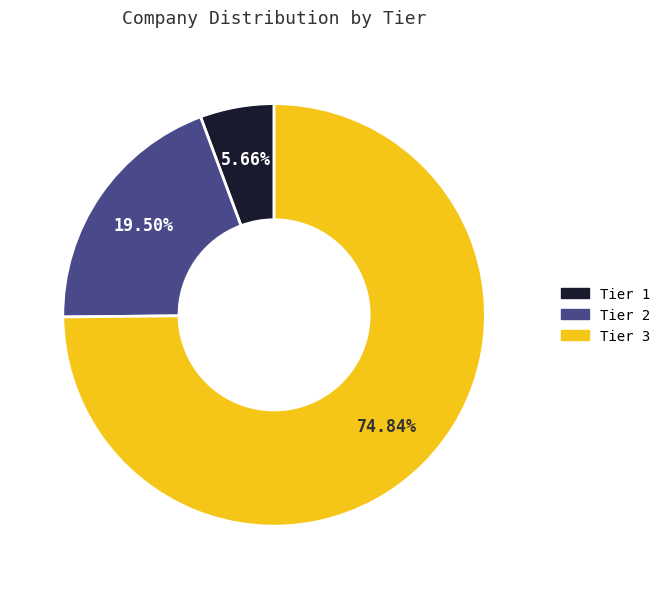

To the nearest percent, what is the difference between the largest and smallest slice percentages?

69%